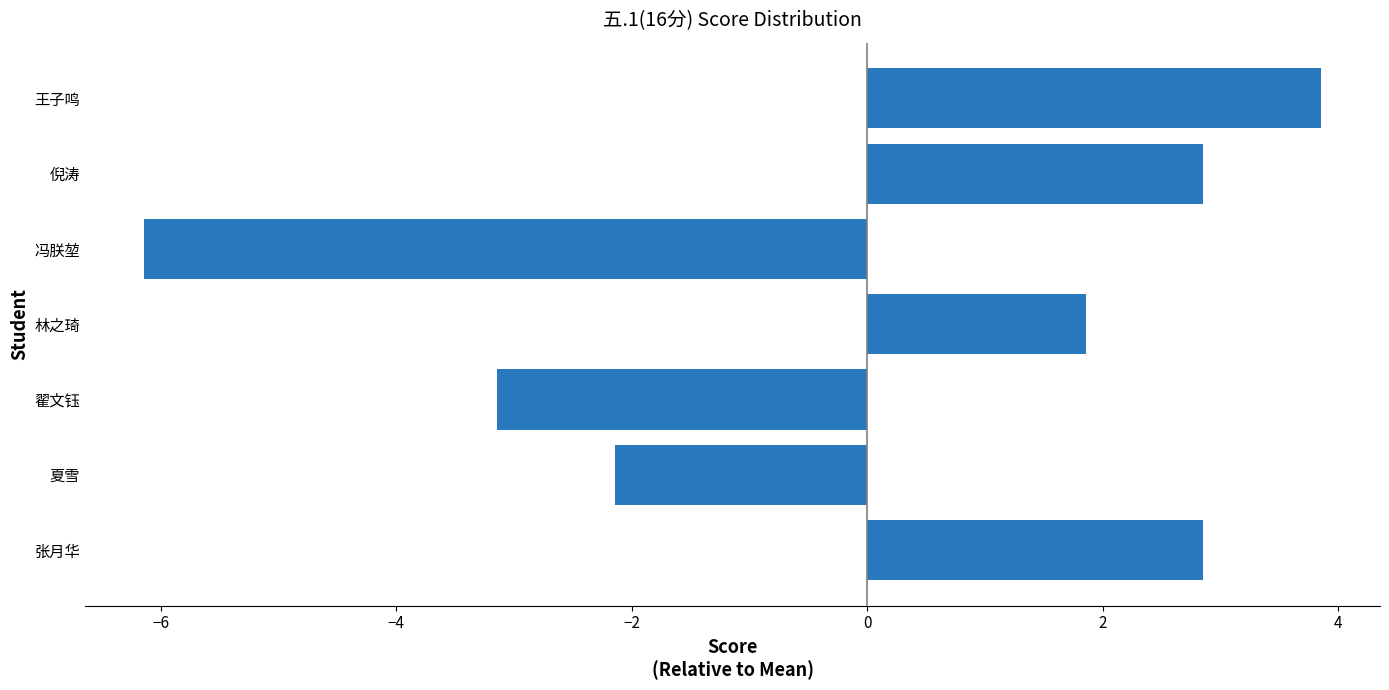

Count the number of data series in this chart.

1